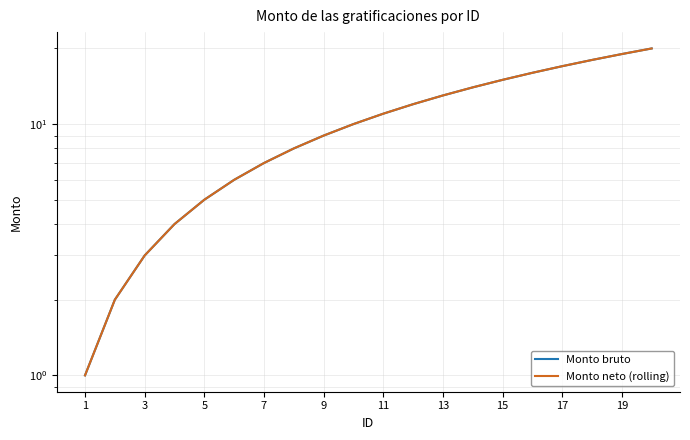

Which series has the widest spread of values?

Monto bruto